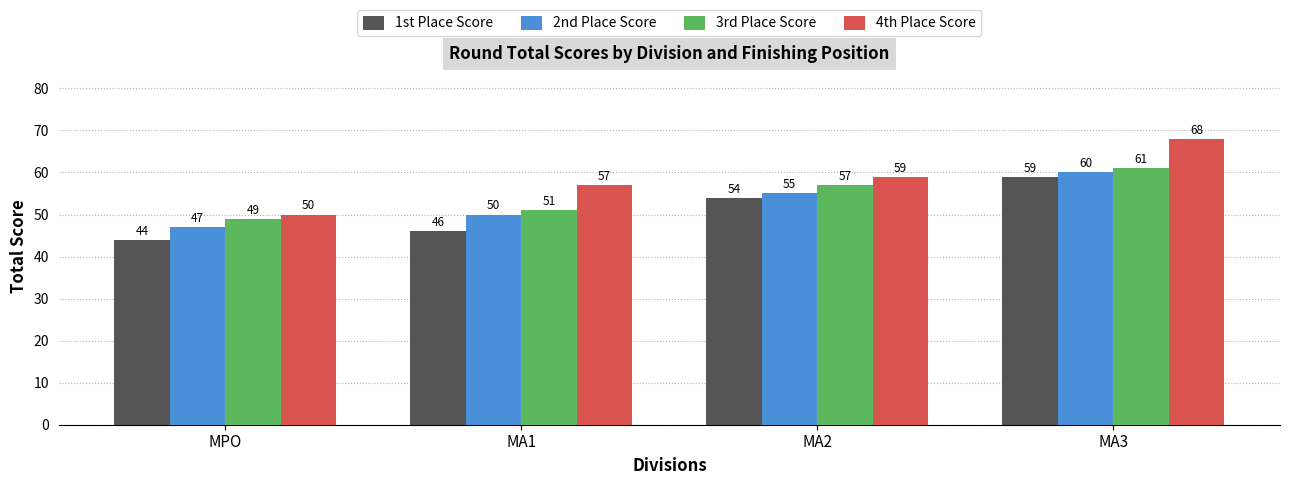

At how many categories does at least one series exceed 53?

3